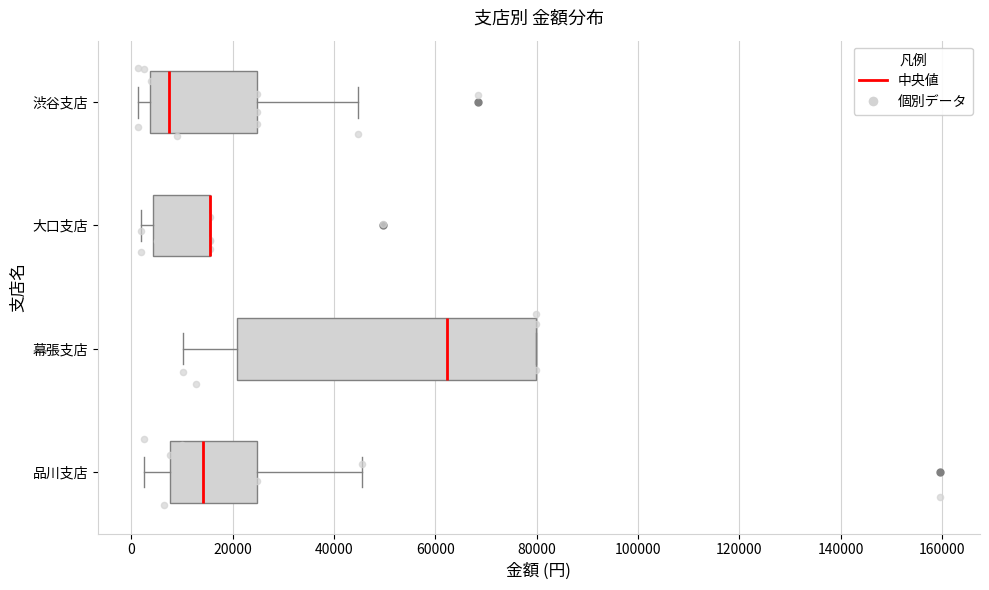

Reading bottom to top, transcribe this box plot: for each box, give where its median line is, the range the box spans, and where its two whiskers end, as read against the x-axis. The values are not printed on the chart, so give them approximately, as read against the axis.

品川支店: median 14000, box 8000 to 24000, whiskers 2000 to 46000
幕張支店: median 62000, box 20000 to 80000, whiskers 10000 to 80000
大口支店: median 16000 (drawn on the box's right edge), box 4000 to 16000, whiskers 2000 to 16000
渋谷支店: median 8000, box 4000 to 24000, whiskers 2000 to 44000